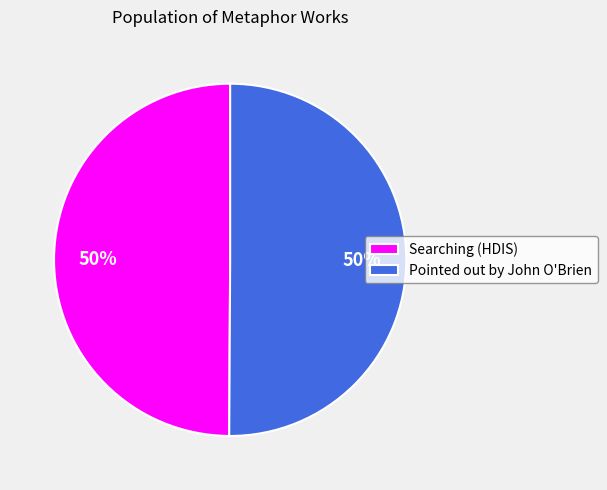

What is the ratio of the value at Pointed out by John O'Brien to the value at Searching (HDIS)?

1.0